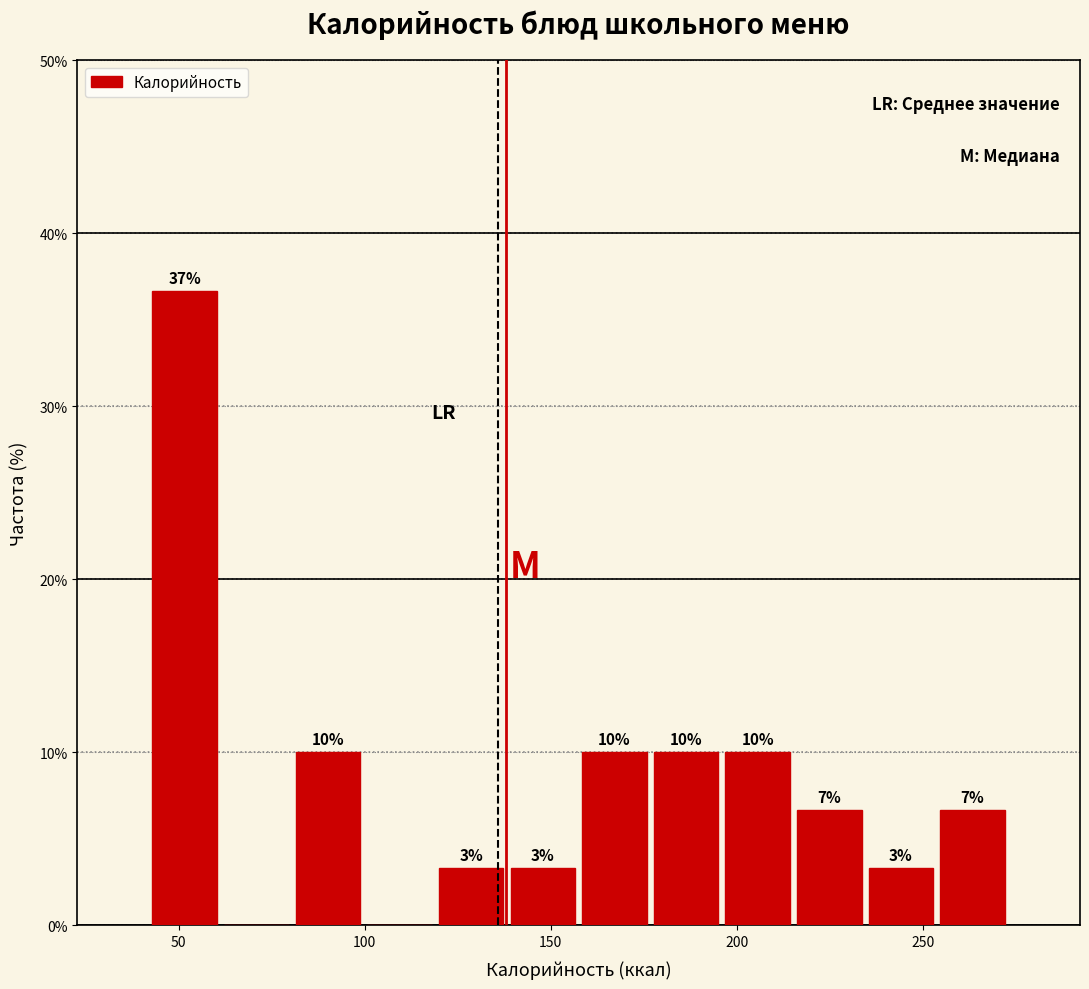

Read against the x-axis, roughly where is the centre of the tallest bar?

50